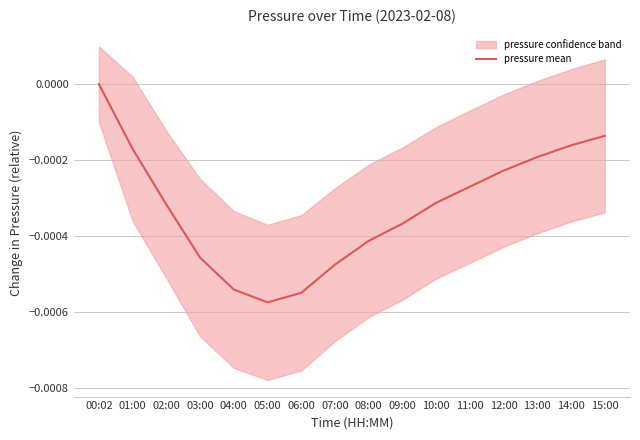

How many lines are shown in the chart?

1